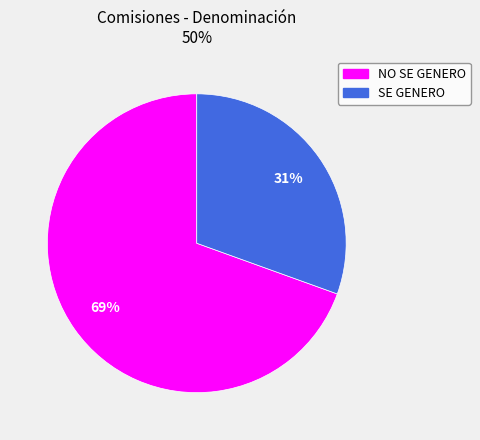

Between NO SE GENERO and SE GENERO, which is larger?

NO SE GENERO